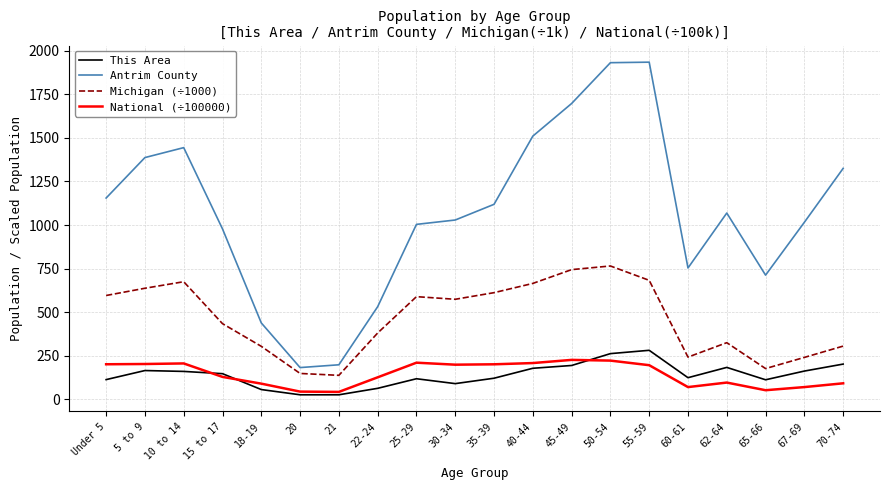

What is the total value across all series at 21?

408.0